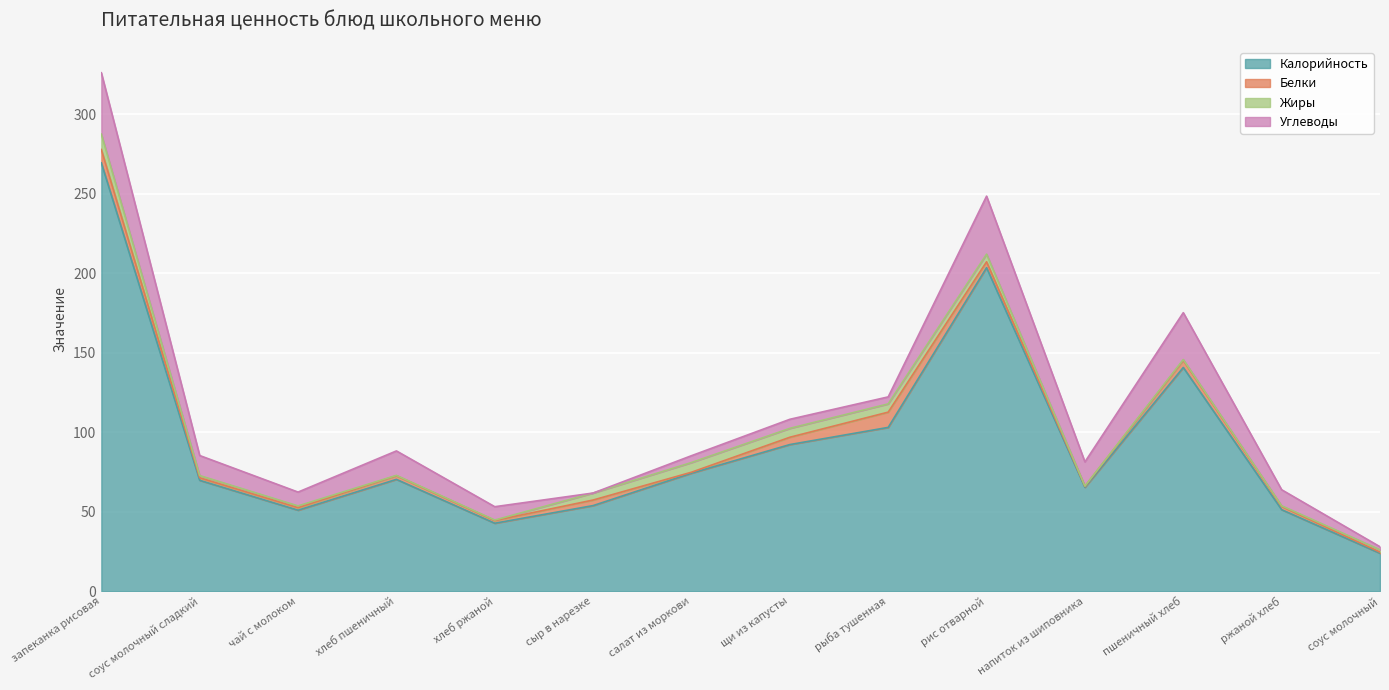

Reading left to right, extract all data points from this chart.

Калорийность: запеканка рисовая=269.4	соус молочный сладкий=69.7	чай с молоком=50.9	хлеб пшеничный=70.3	хлеб ржаной=42.7	сыр в нарезке=53.8	салат из моркови=74.2	щи из капусты=92.2	рыба тушенная=103.0	рис отварной=203.5	напиток из шиповника=65.3	пшеничный хлеб=140.7	ржаной хлеб=51.2	соус молочный=23.8
Белки: запеканка рисовая=8.4	соус молочный сладкий=1.6	чай с молоком=1.6	хлеб пшеничный=2.3	хлеб ржаной=1.7	сыр в нарезке=3.5	салат из моркови=0.6	щи из капусты=4.6	рыба тушенная=9.6	рис отварной=3.7	напиток из шиповника=0.6	пшеничный хлеб=4.5	ржаной хлеб=2.0	соус молочный=0.7
Жиры: запеканка рисовая=9.7	соус молочный сладкий=1.4	чай с молоком=1.1	хлеб пшеничный=0.2	хлеб ржаной=0.3	сыр в нарезке=4.4	салат из моркови=6.1	щи из капусты=5.6	рыба тушенная=5.2	рис отварной=4.8	напиток из шиповника=0.2	пшеничный хлеб=0.5	ржаной хлеб=0.4	соус молочный=1.5
Углеводы: запеканка рисовая=38.6	соус молочный сладкий=12.6	чай с молоком=8.7	хлеб пшеничный=15.4	хлеб ржаной=8.4	сыр в нарезке=0.0	салат из моркови=4.3	щи из капусты=5.7	рыба тушенная=4.4	рис отварной=36.5	напиток из шиповника=15.2	пшеничный хлеб=29.5	ржаной хлеб=10.1	соус молочный=1.9